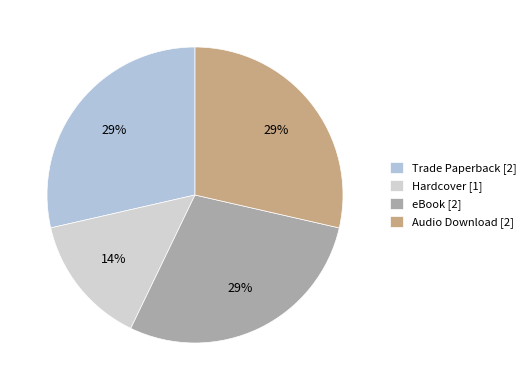

Approximately how many times larger is the value at Hardcover compared to Audio Download?

0.5